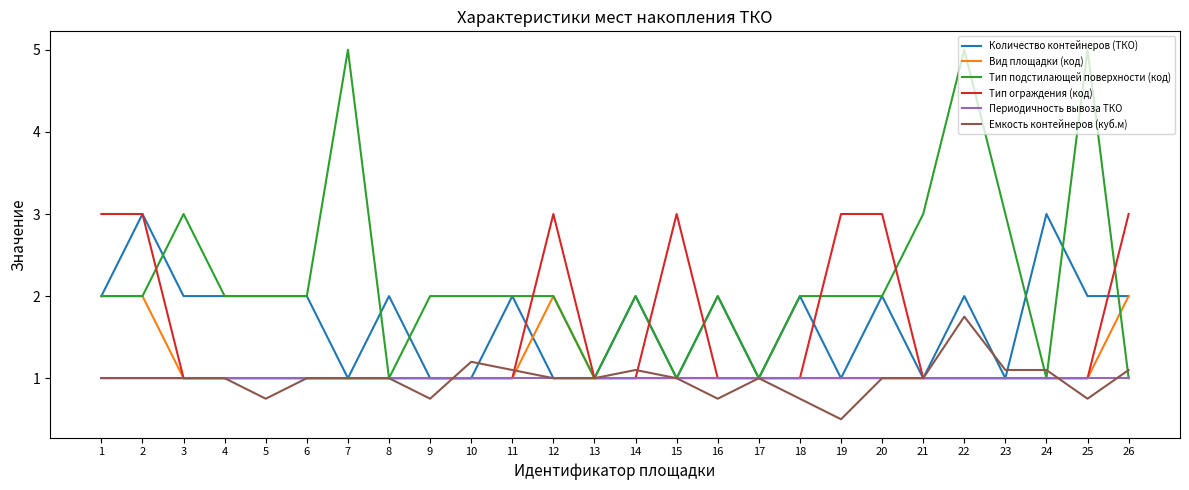

What is the total value across all series at 8?

7.0